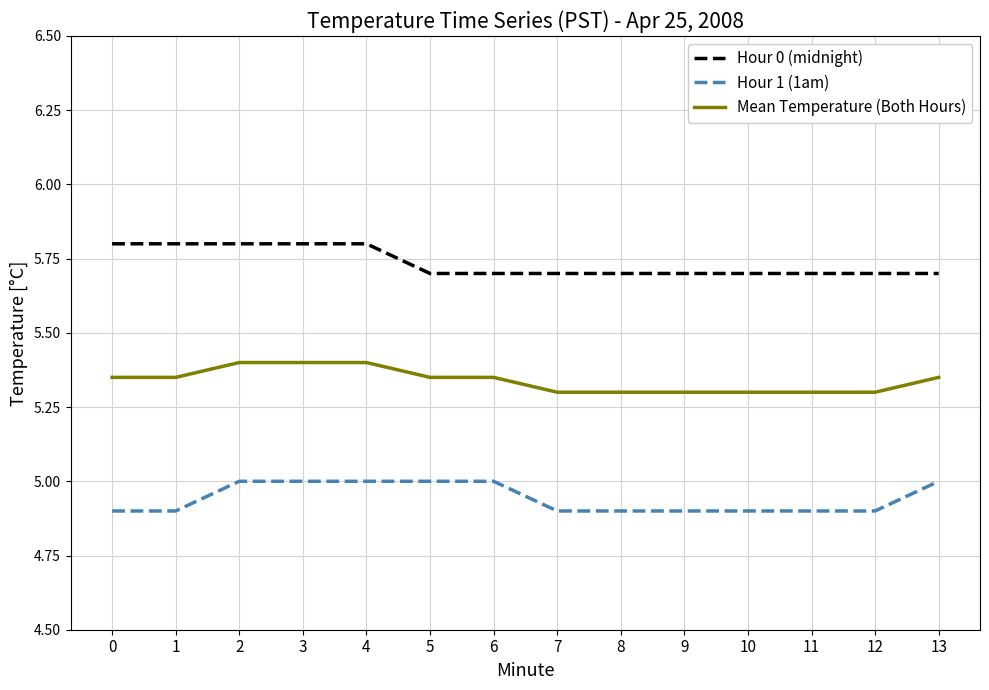

What is the total value across all series at 1?

16.1